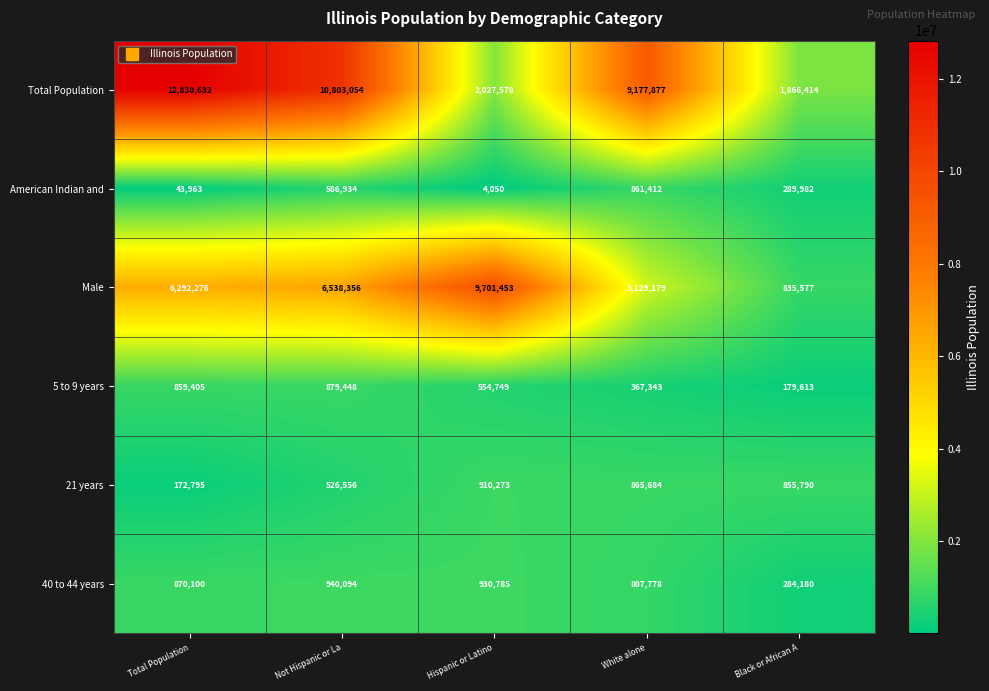

Which series changed the most between Total Population and White alone?

Total Population